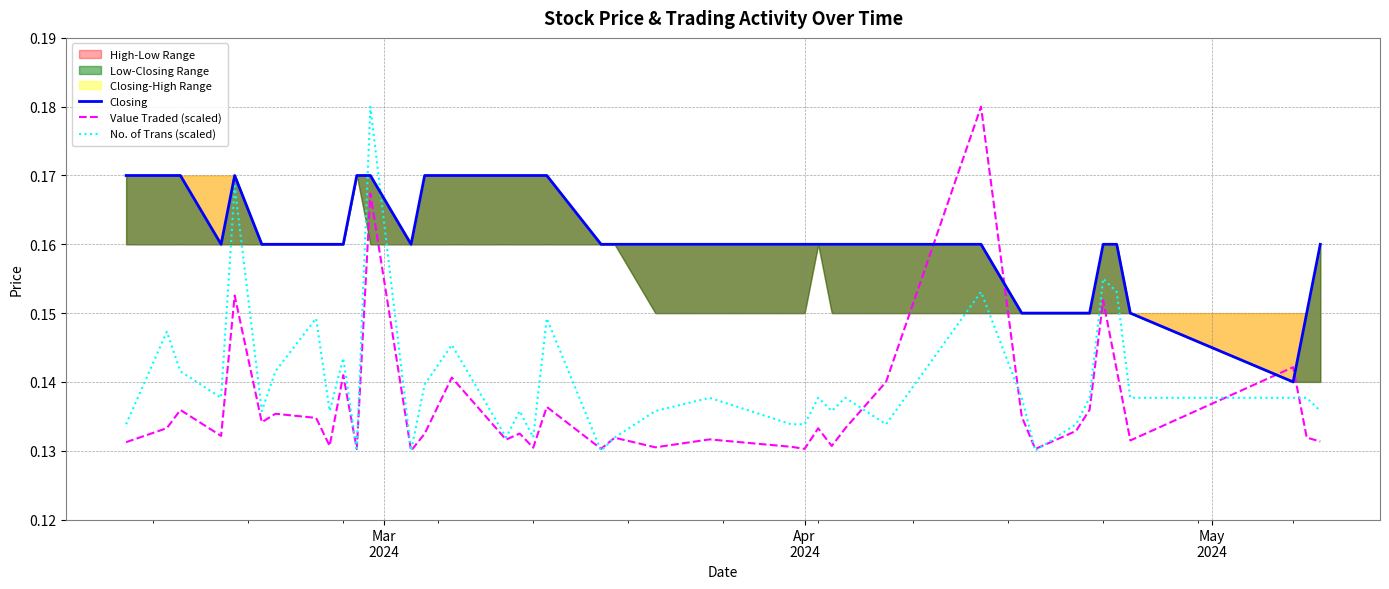

Reading left to right, extract all data points from this chart.

Closing: 0.2	0.2	0.2	0.2	0.2	0.2	0.2	0.2	0.2	0.2	0.2	0.2	0.2	0.2	0.2	0.2	0.2	0.2	0.2	0.2	0.2	0.2	0.2	0.2	0.2	0.2	0.2	0.2	0.2	0.2	0.1	0.1	0.1	0.1	0.2	0.2	0.1	0.1	0.1	0.2
Value Traded (scaled): 0.1	0.1	0.1	0.1	0.2	0.1	0.1	0.1	0.1	0.1	0.1	0.2	0.1	0.1	0.1	0.1	0.1	0.1	0.1	0.1	0.1	0.1	0.1	0.1	0.1	0.1	0.1	0.1	0.1	0.2	0.1	0.1	0.1	0.1	0.2	0.1	0.1	0.1	0.1	0.1
No. of Trans (scaled): 0.1	0.1	0.1	0.1	0.2	0.1	0.1	0.1	0.1	0.1	0.1	0.2	0.1	0.1	0.1	0.1	0.1	0.1	0.1	0.1	0.1	0.1	0.1	0.1	0.1	0.1	0.1	0.1	0.1	0.2	0.1	0.1	0.1	0.1	0.2	0.2	0.1	0.1	0.1	0.1